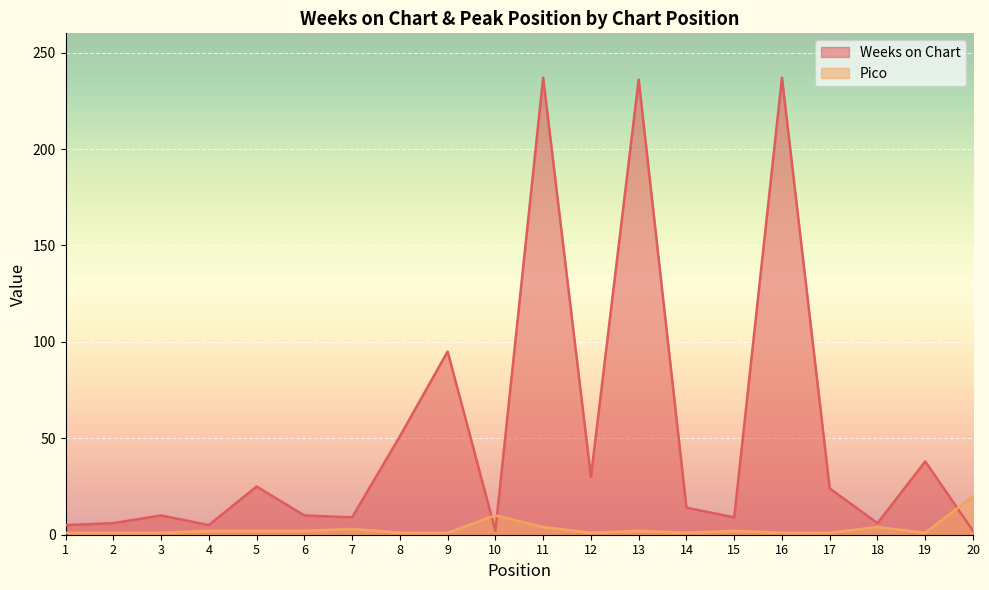

How many distinct data groups are displayed?

2